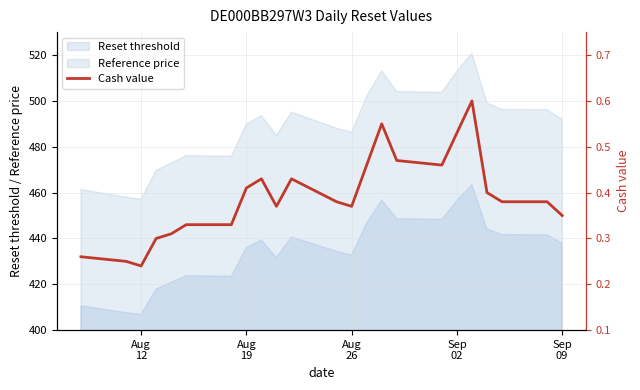

What is the maximum value for Reference price?

520.8